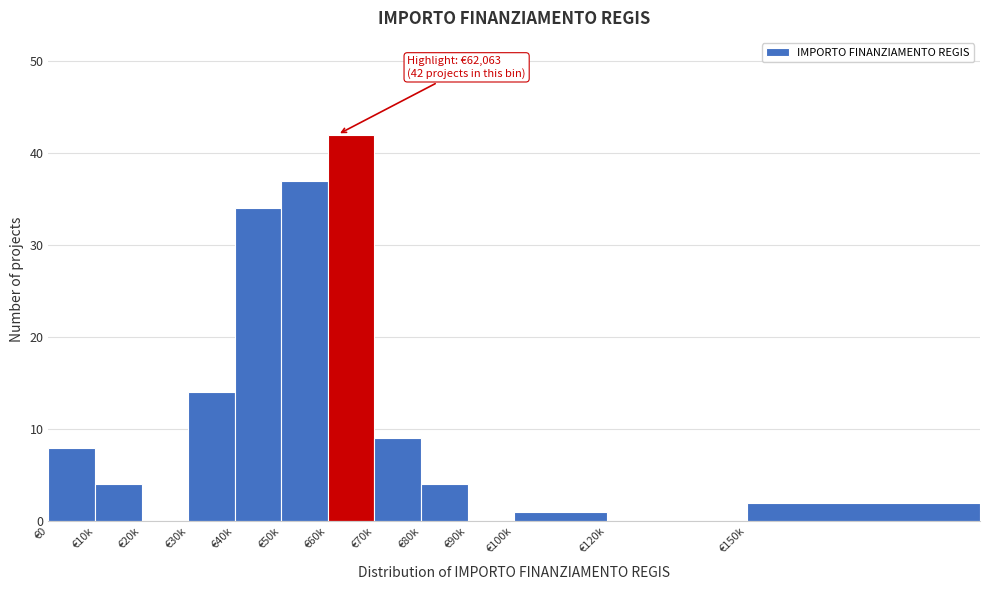

Reading right to left, what are all the values shown in this chart?

€150k=2	€120k=0	€100k=1	€90k=0	€80k=4	€70k=9	€60k=42	€50k=37	€40k=34	€30k=14	€20k=0	€10k=4	€0=8